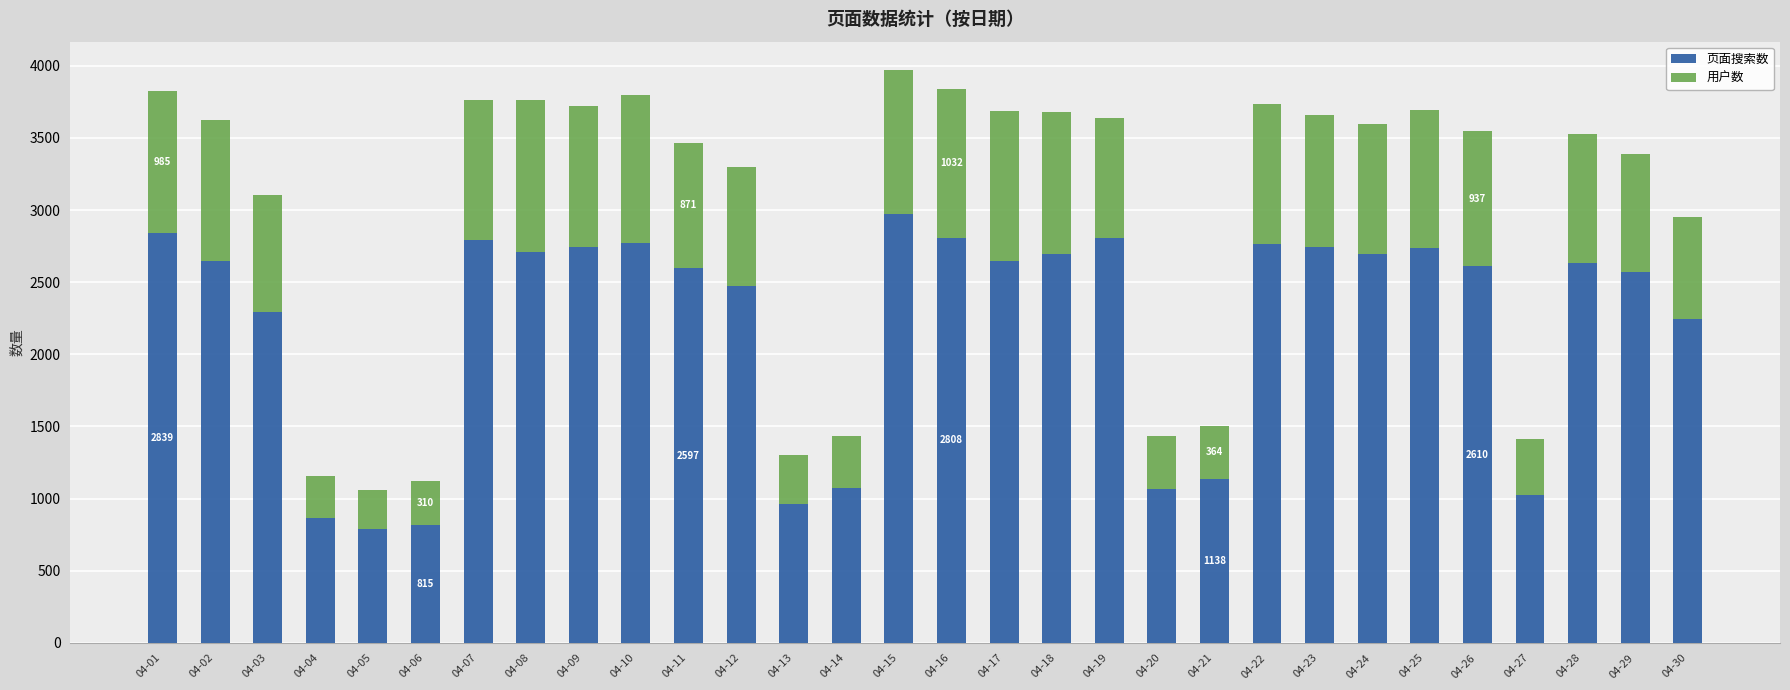

What is the difference between the maximum and minimum values in the 页面搜索数 series?

2186